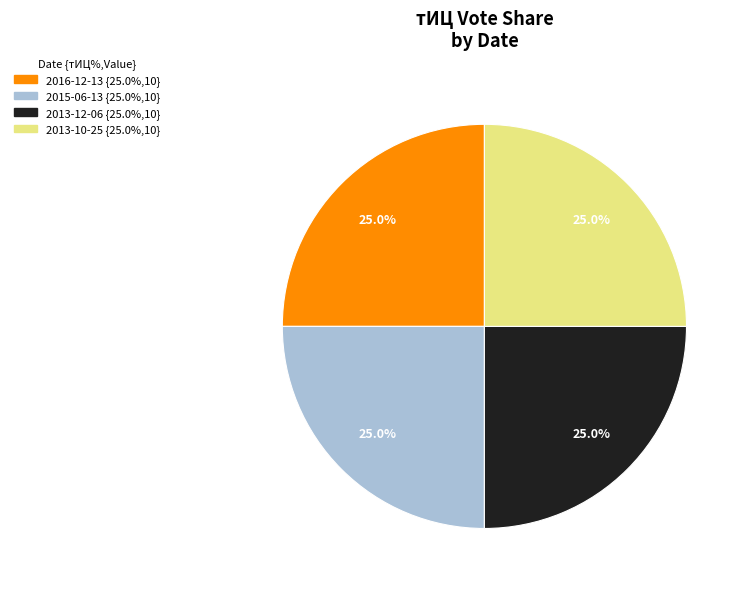

Count the number of slices in the pie.

4